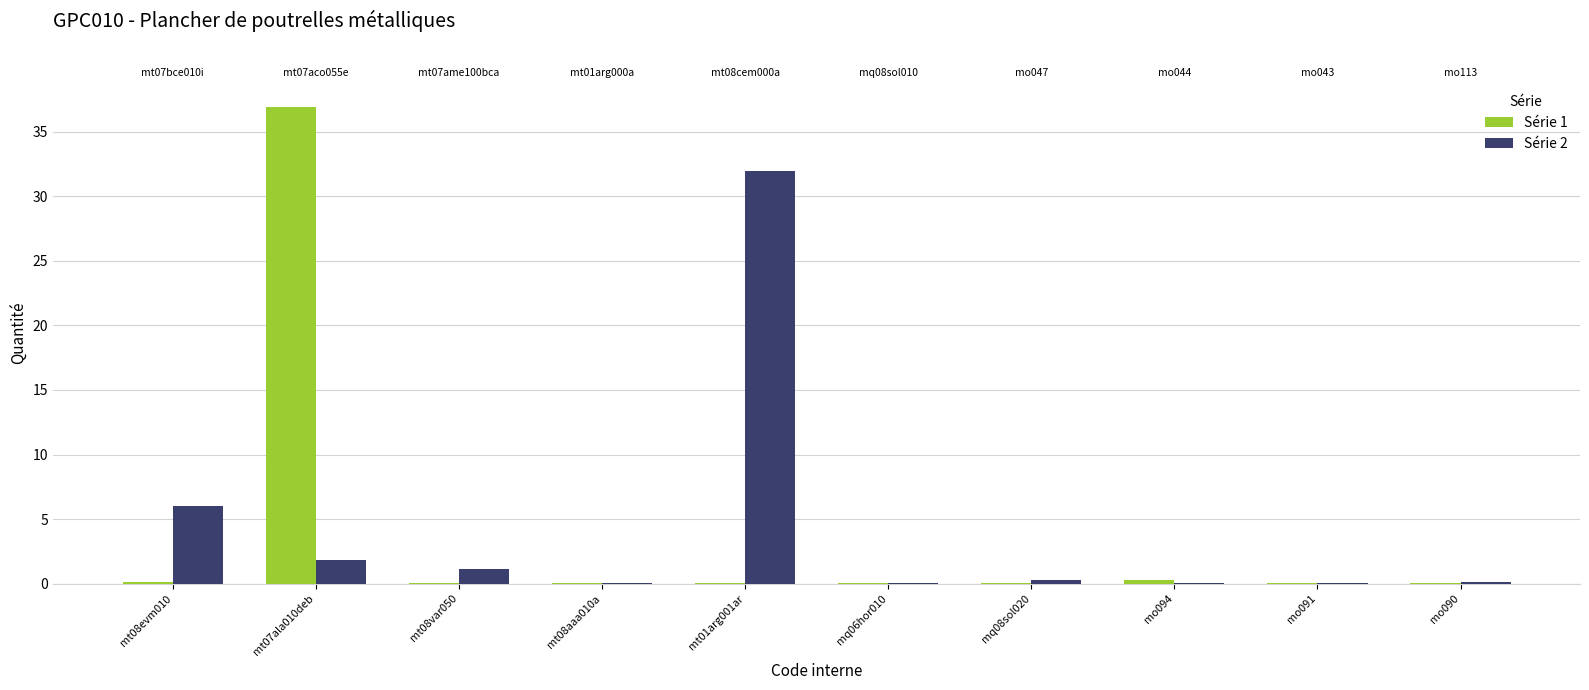

Which category has the lowest value in the Série 2 series?

mq06hor010